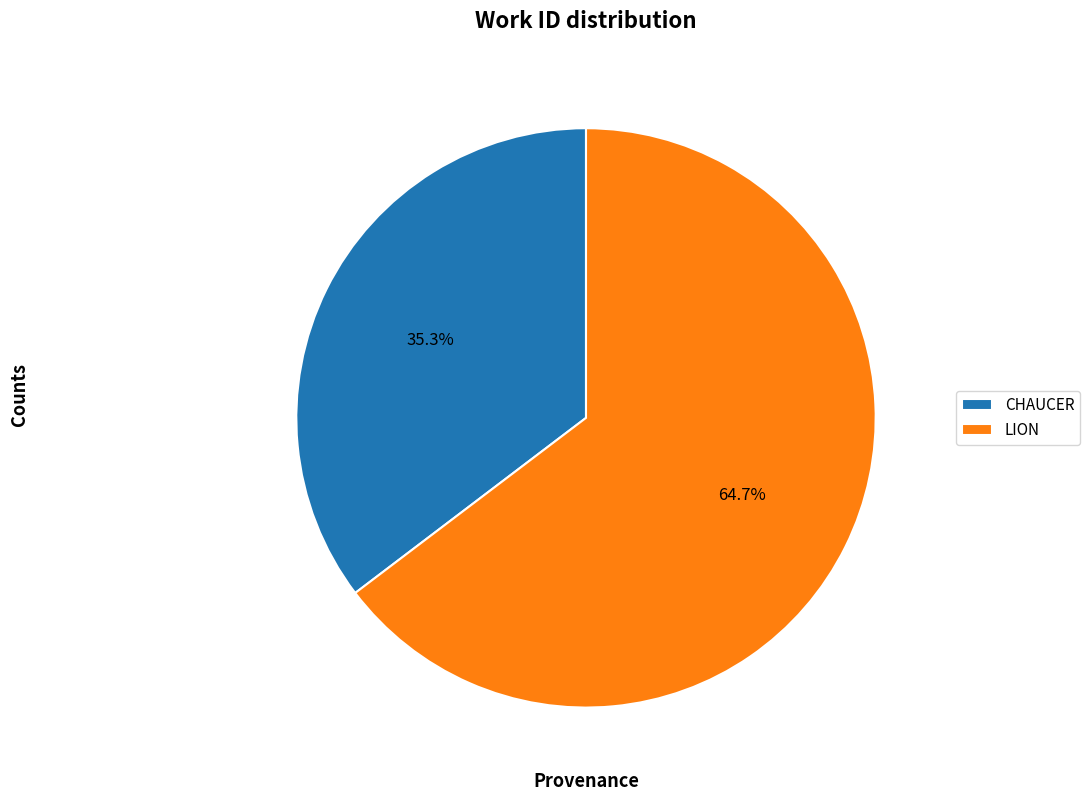

How many segments does this pie chart have?

2